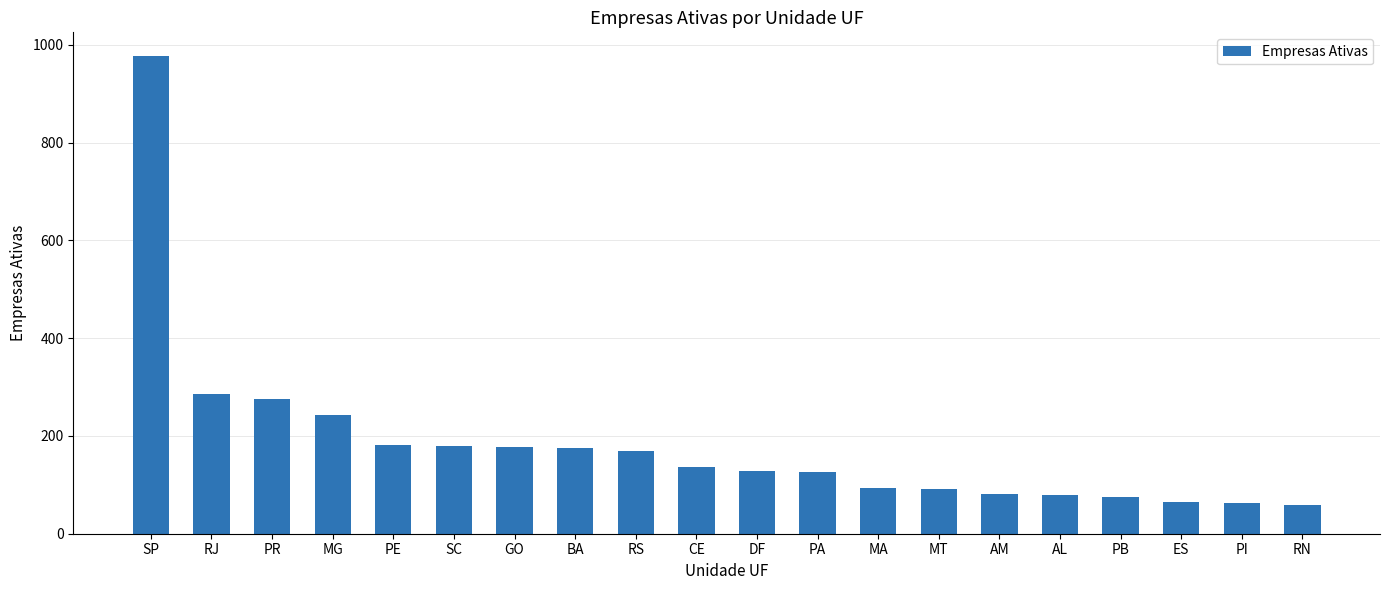

What is the ratio of the value at ES to the value at PI?

1.0